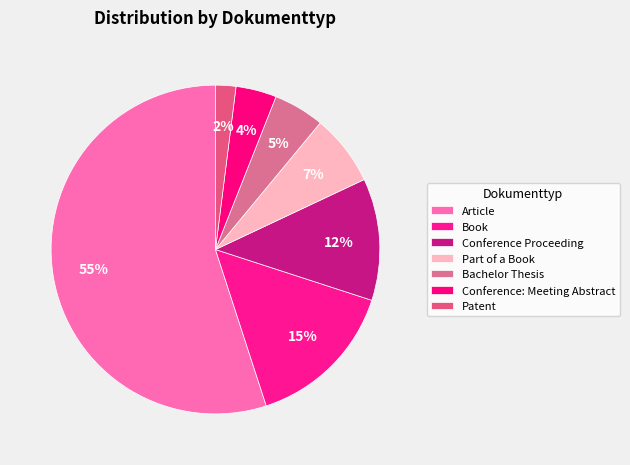

Between Part of a Book and Patent, which is larger?

Part of a Book